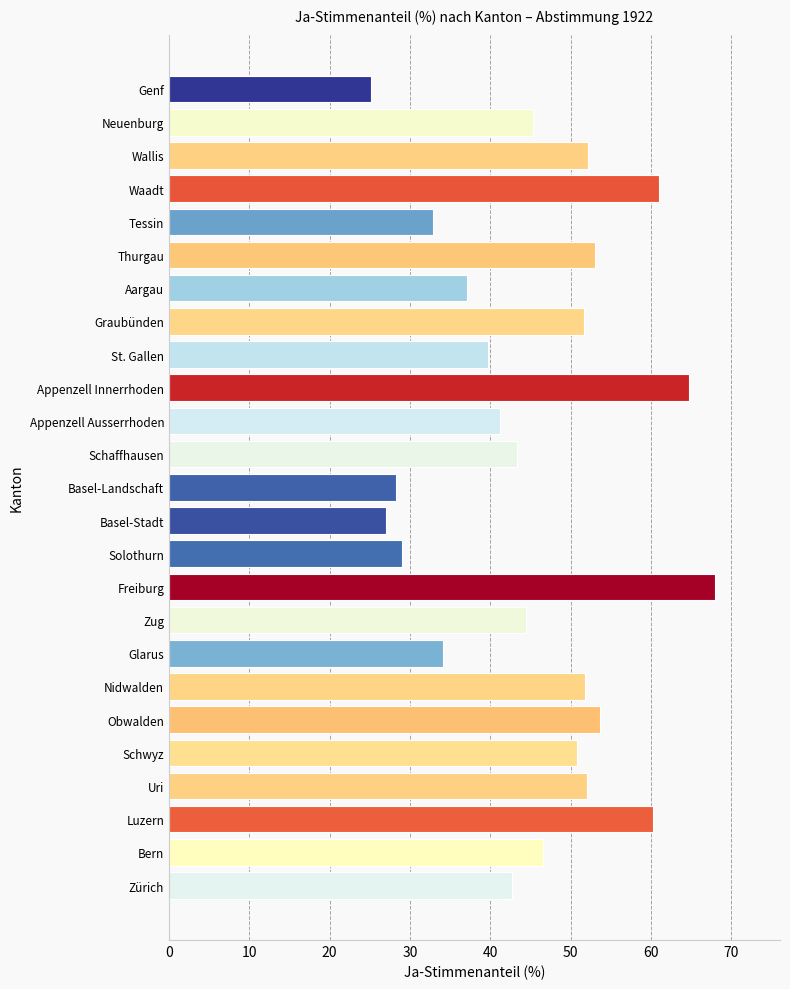

Between Freiburg and St. Gallen, which is larger?

Freiburg